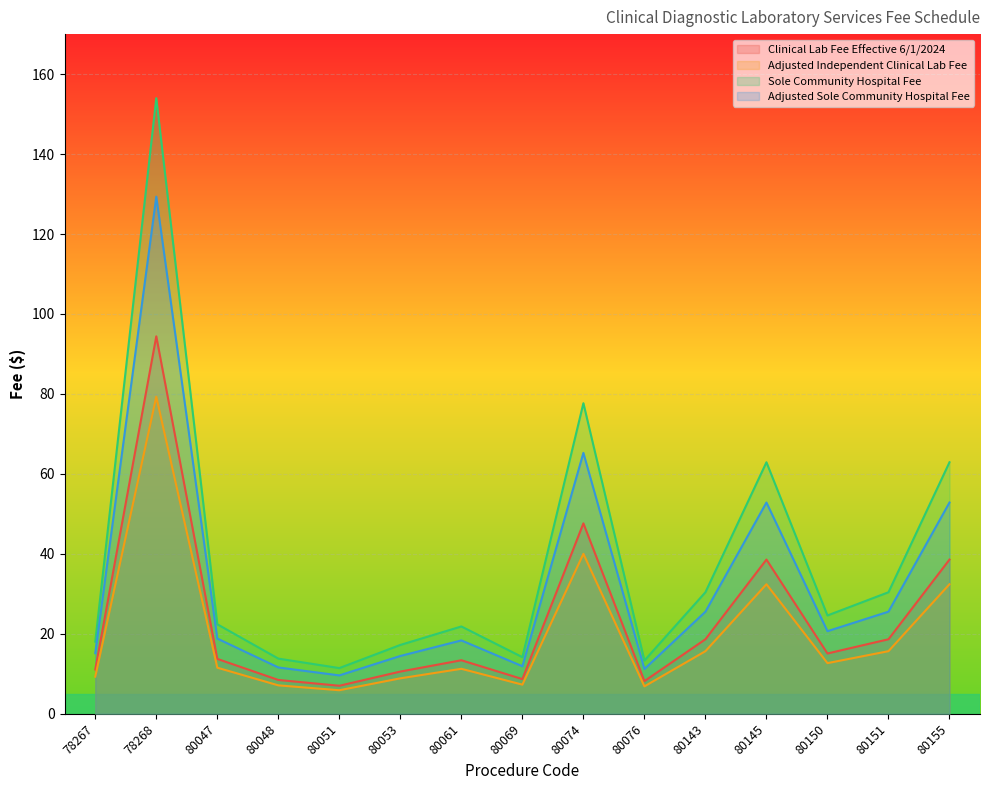

True or false: Adjusted Independent Clinical Lab Fee and Clinical Lab Fee Effective 6/1/2024 intersect in this chart.

False